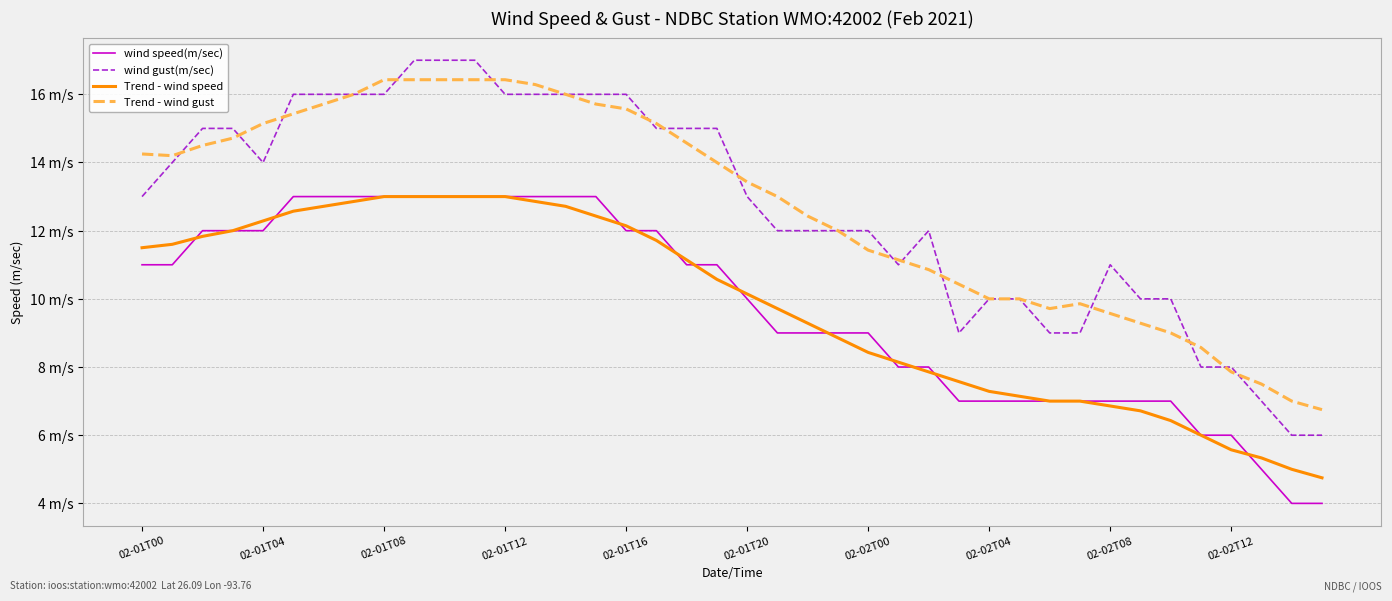

Where is Trend - wind speed nearest to the value 8?

25